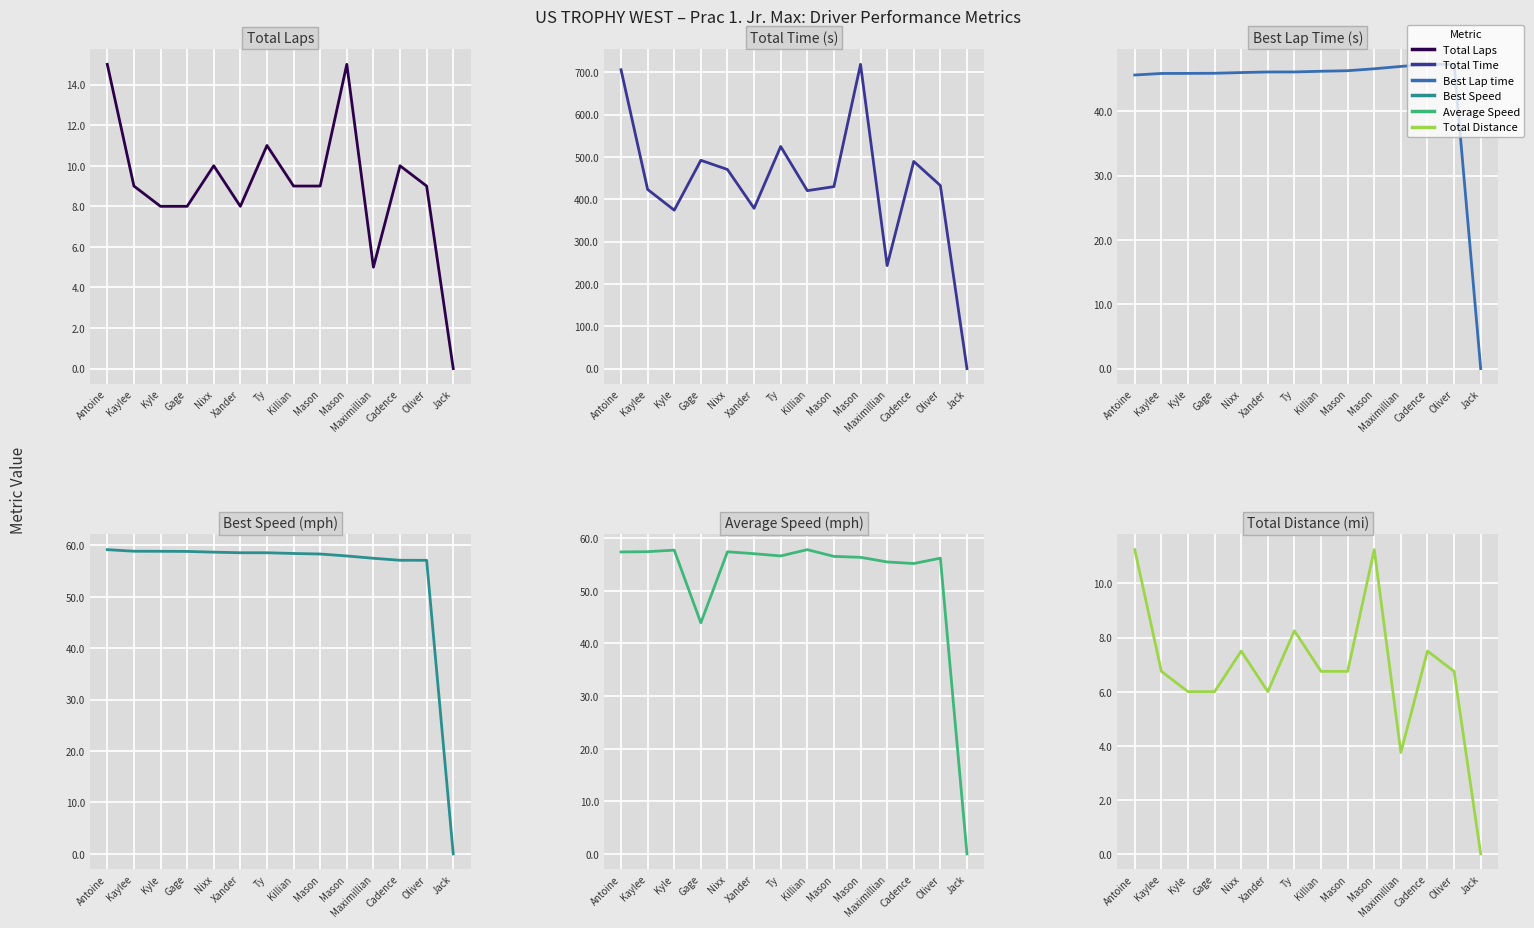

What are all the series names shown in the legend?

Total Laps, Total Time, Best Lap time, Best Speed, Average Speed, Total Distance